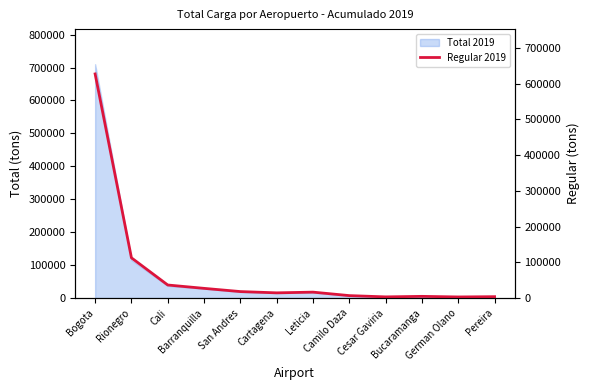

Where does the data first go above 16596?

Bogota